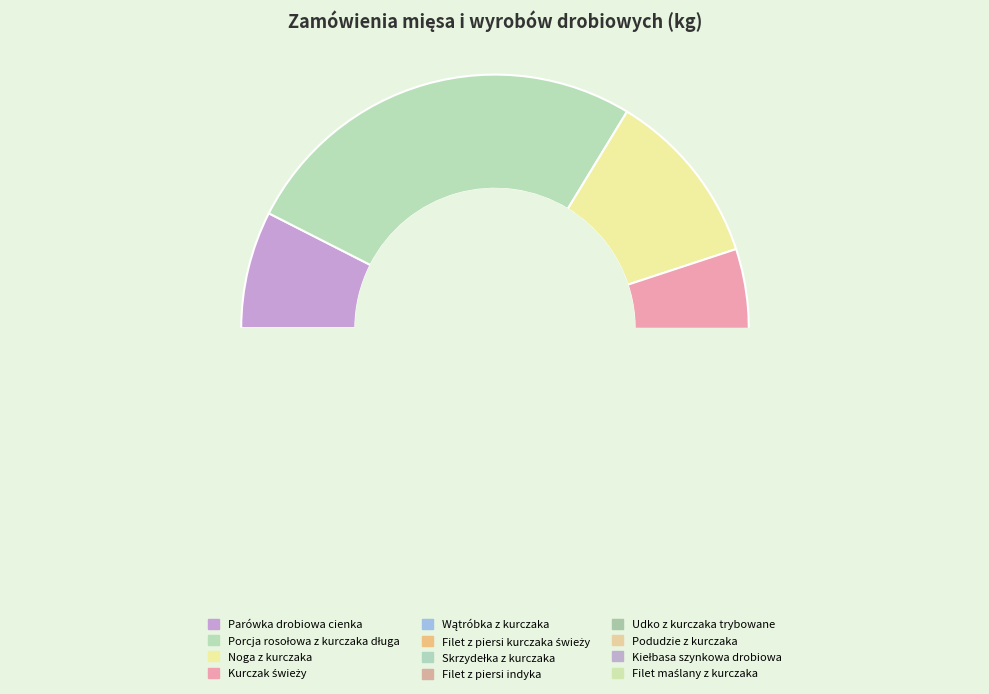

Which has a higher value, Skrzydełka z kurczaka or Udko z kurczaka trybowane?

Udko z kurczaka trybowane